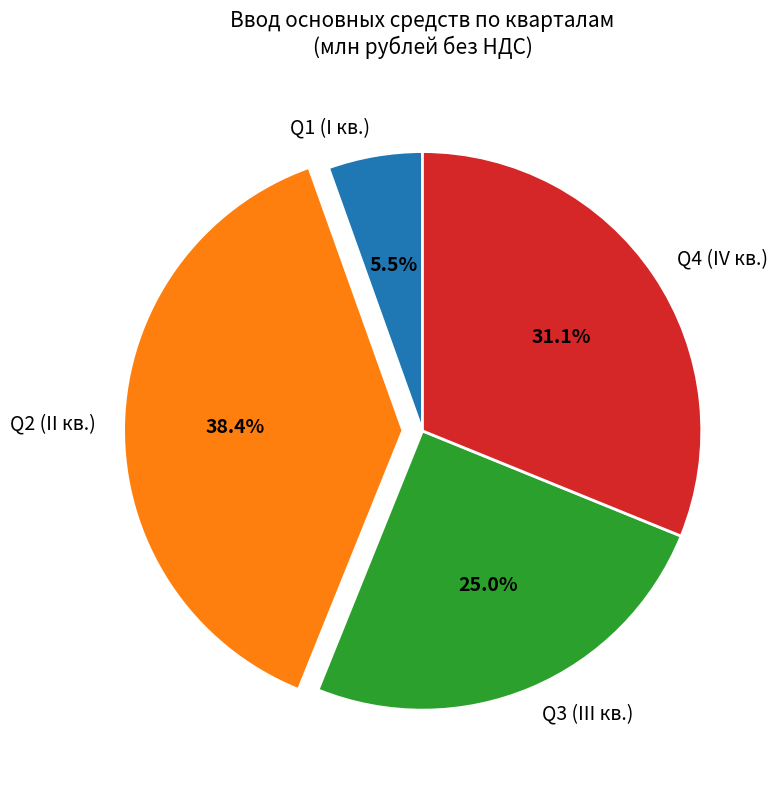

What is the smallest slice in the pie chart?

Q1 (I кв.)